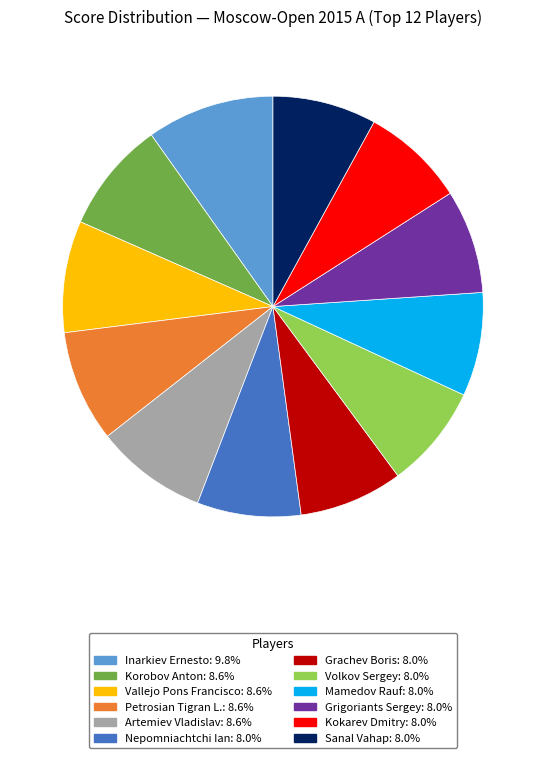

Which slice is the largest?

Inarkiev Ernesto